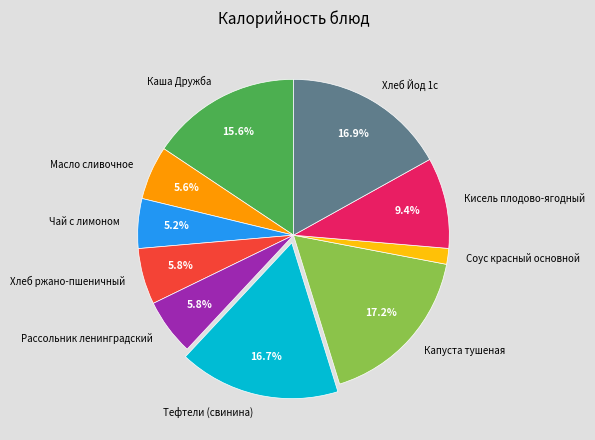

What is the smallest slice in the pie chart?

Соус красный основной